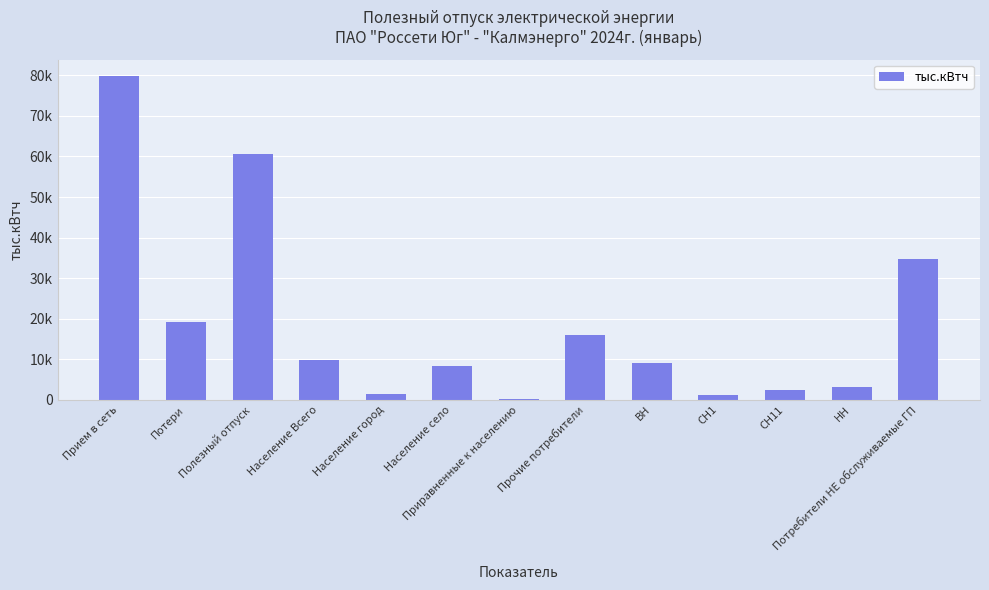

Are the bars horizontal?

No